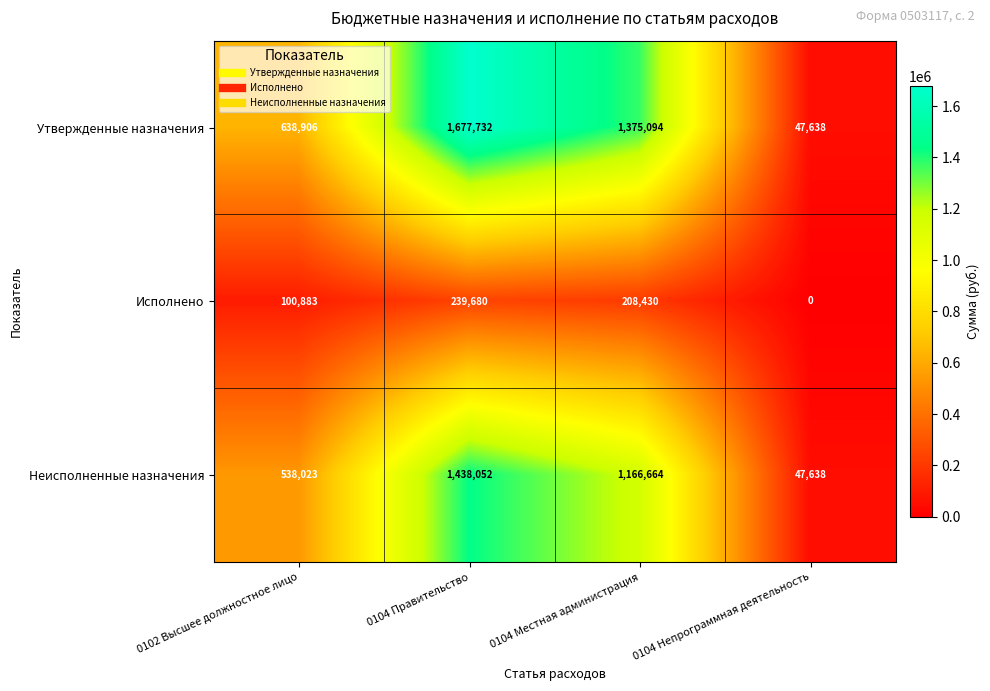

What is the total value across all series at 0102 Высшее должностное лицо?

1277812